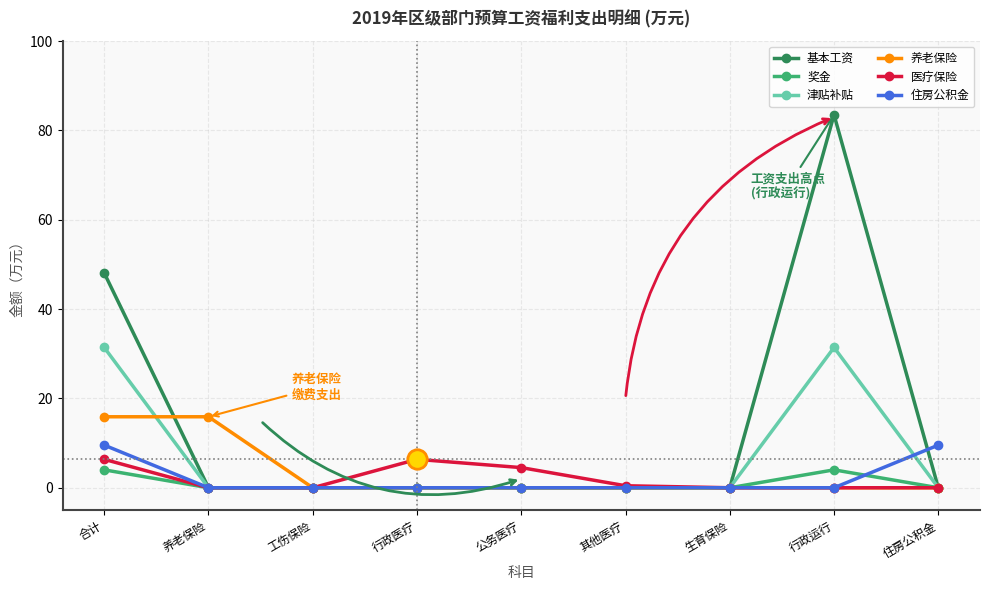

Is this an area chart (filled region under the line)?

No